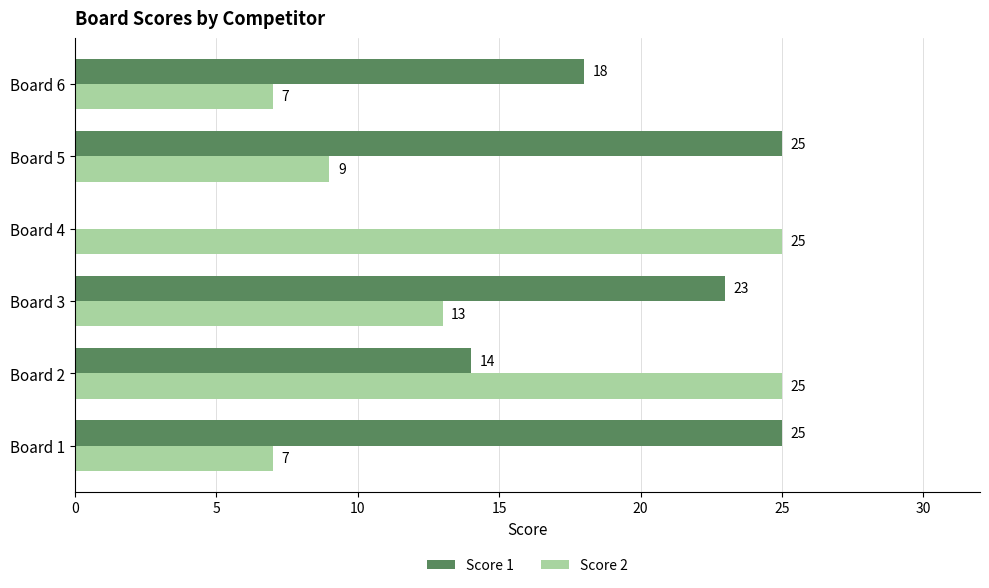

At which category is the sum across all series the highest?

Board 2